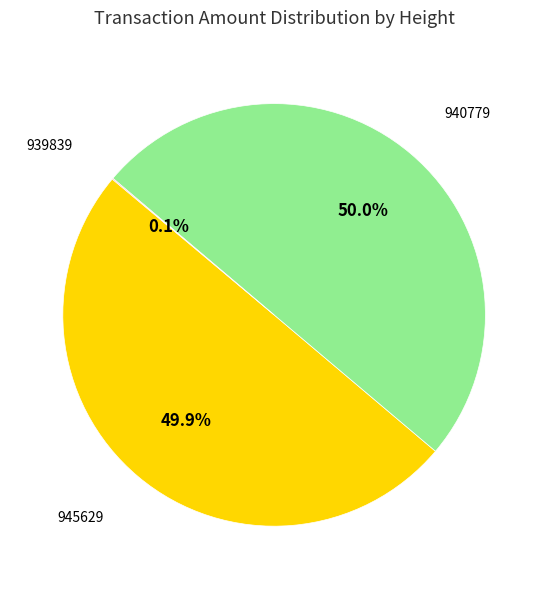

What percentage is NOT represented by 945629?

50.1%